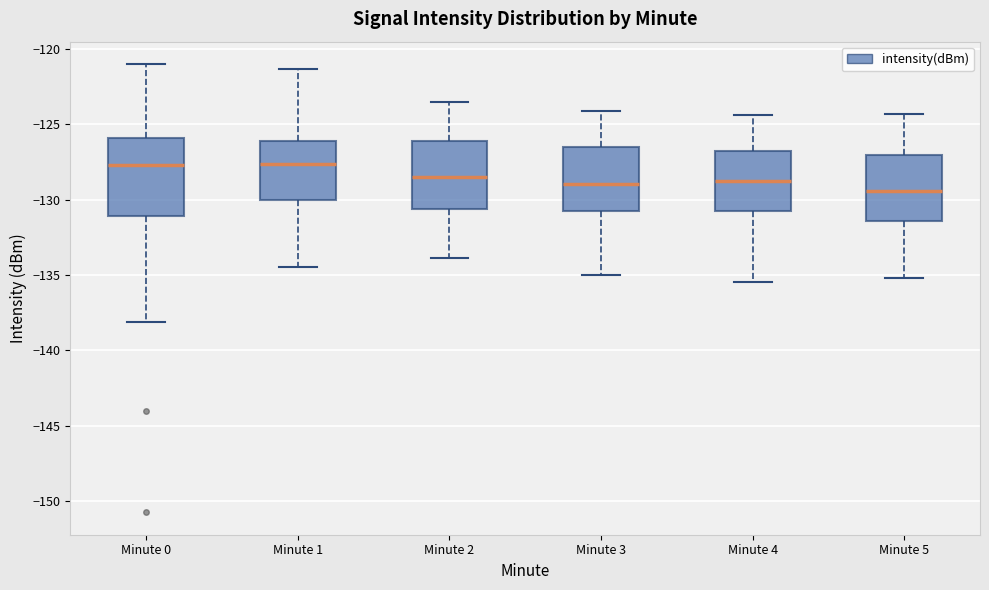

Reading left to right, read every box against the y-axis: the position of its median line, the range the box covers, and the ends of its whiskers. The values are not printed on the chart, so give them approximately, as read against the axis.

Minute 0: median -127.5, box -131.0 to -126.0, whiskers -138.0 to -121.0
Minute 1: median -127.5, box -130.0 to -126.0, whiskers -134.5 to -121.5
Minute 2: median -128.5, box -130.5 to -126.0, whiskers -134.0 to -123.5
Minute 3: median -129.0, box -131.0 to -126.5, whiskers -135.0 to -124.0
Minute 4: median -128.5, box -130.5 to -127.0, whiskers -135.5 to -124.5
Minute 5: median -129.5, box -131.5 to -127.0, whiskers -135.0 to -124.5